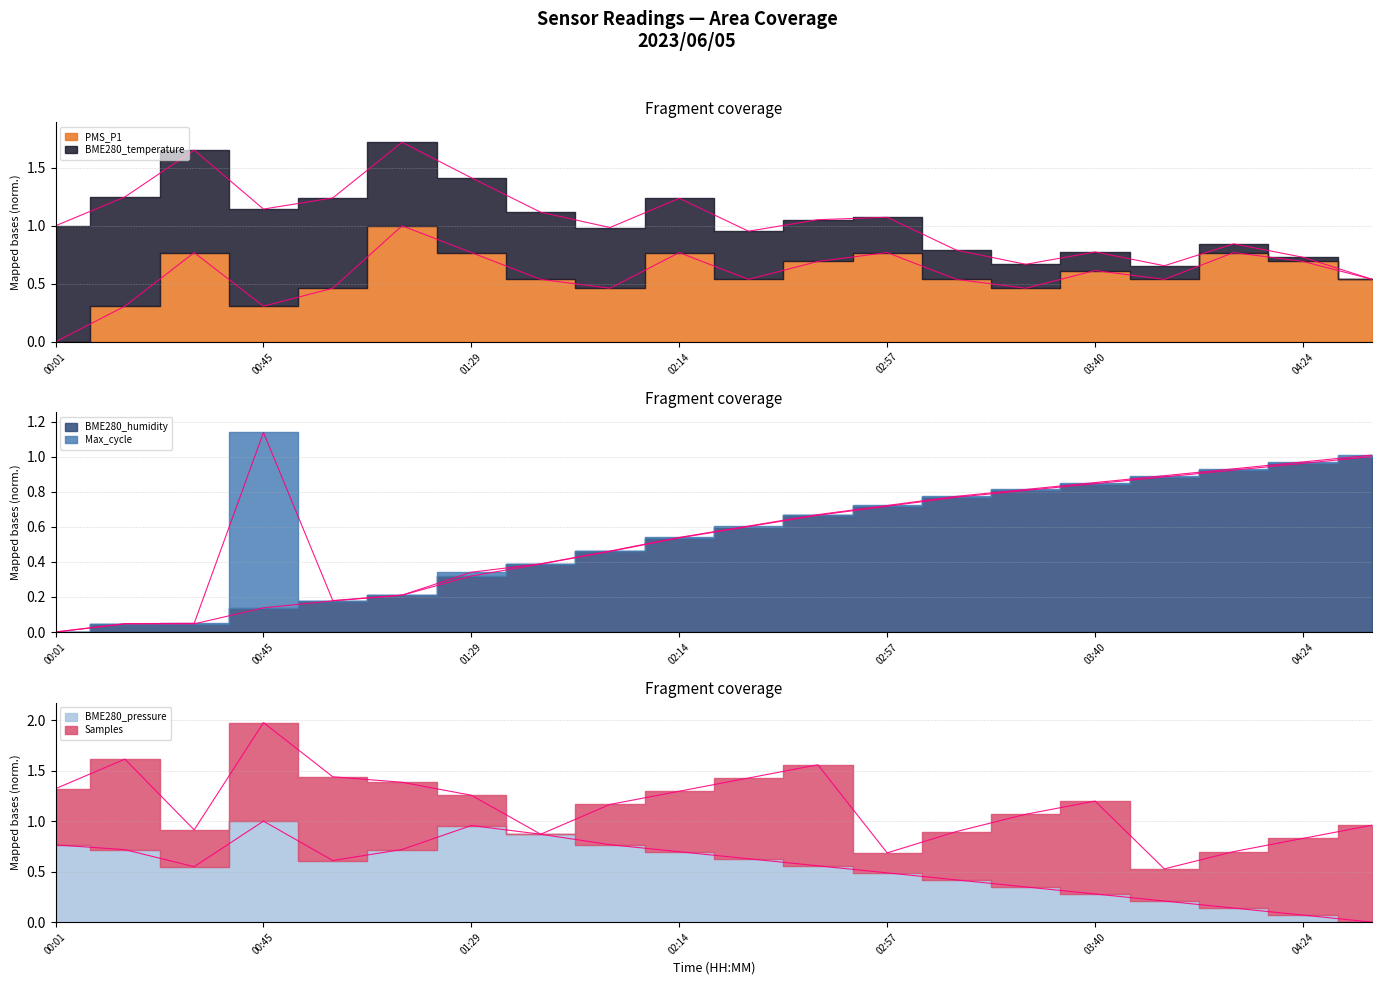

The value of PMS_P1 at 00:45 is 0.1. True or false?

False